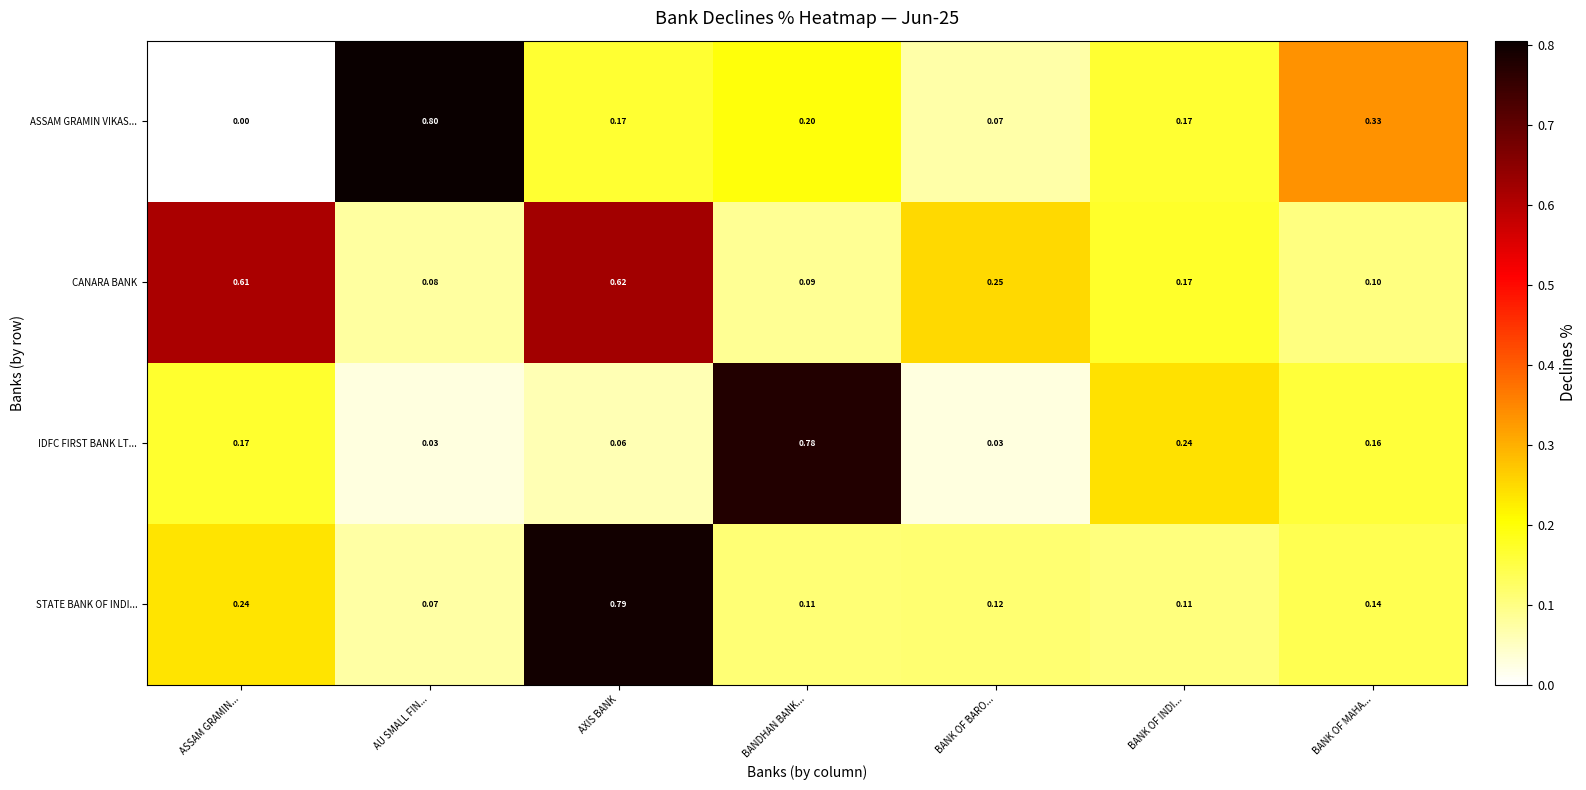

At which category is the sum across all series the highest?

AXIS BANK